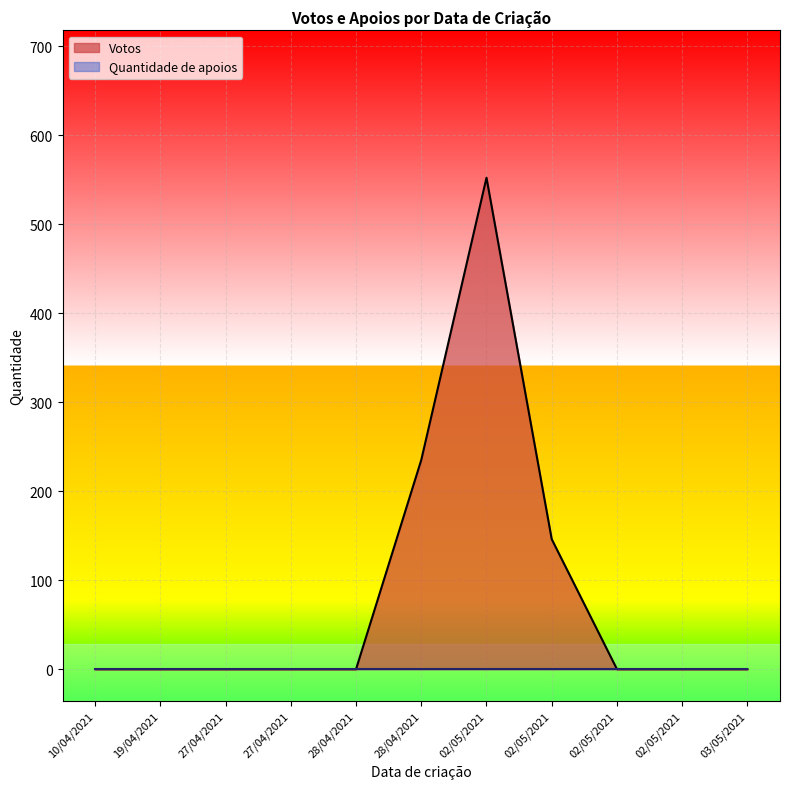

What is the sum of the values at 02/05/2021 and 10/04/2021?

552